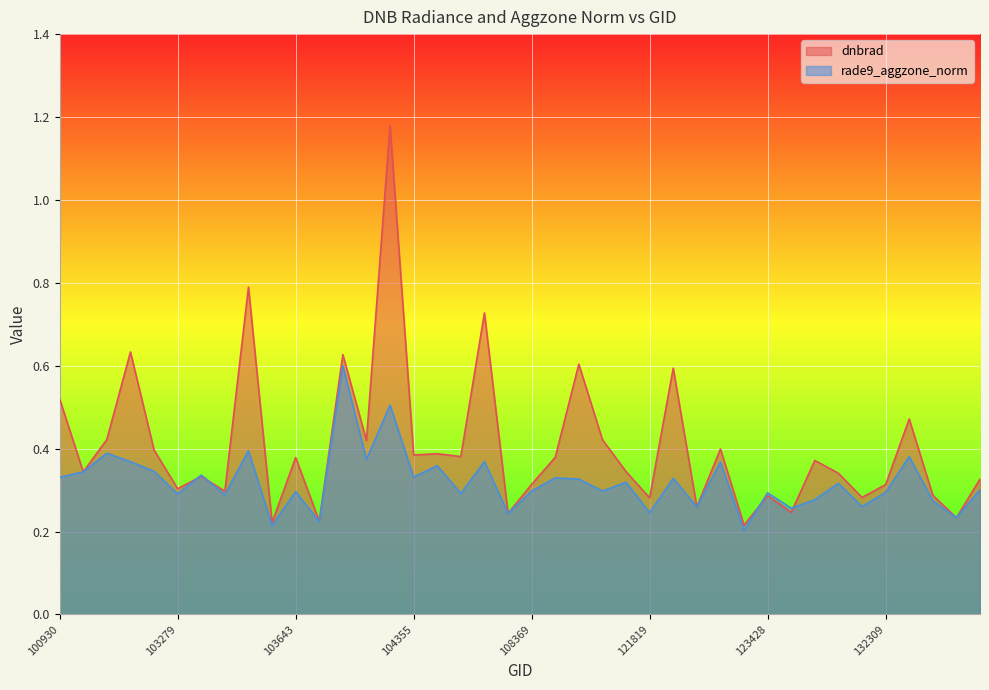

After their last crossing, which series has the higher values: dnbrad or rade9_aggzone_norm?

dnbrad